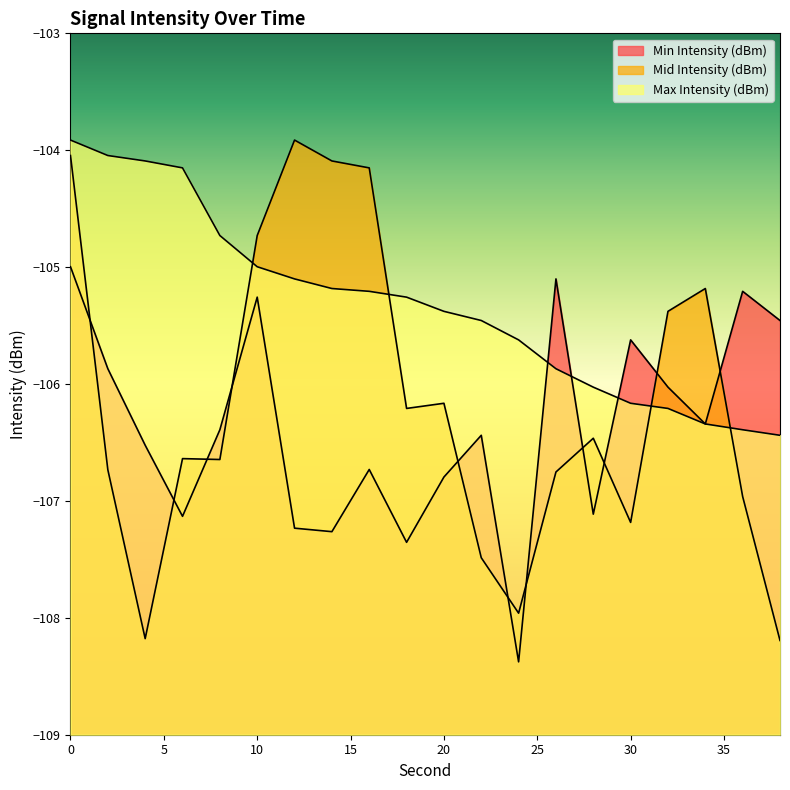

Which series has the widest spread of values?

Mid Intensity (dBm)